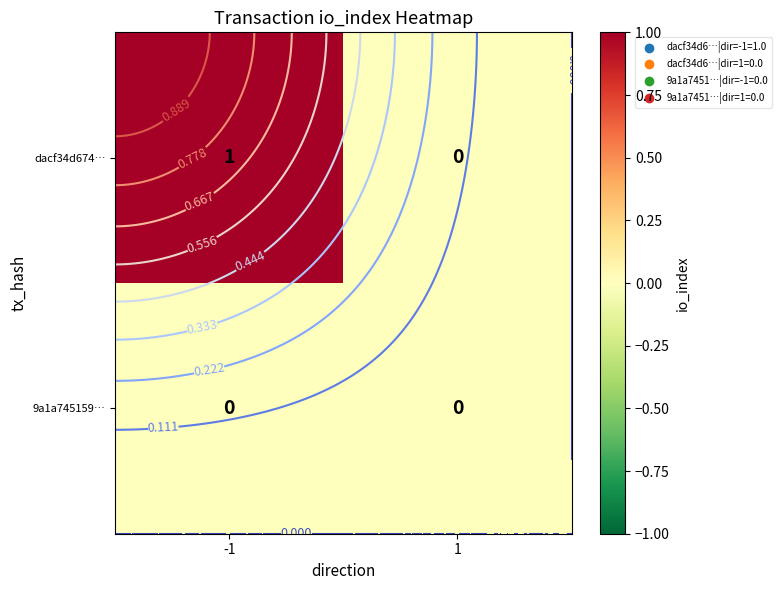

At which label is 9a1a745159… closest to 0?

-1